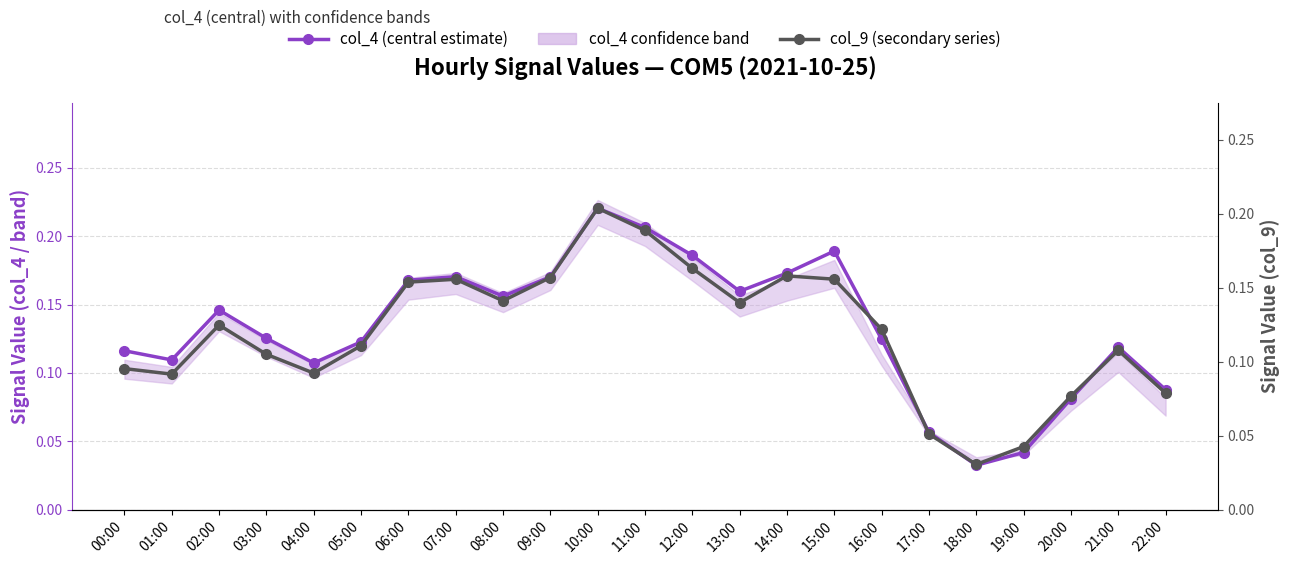

How many categories are shown in the chart?

23